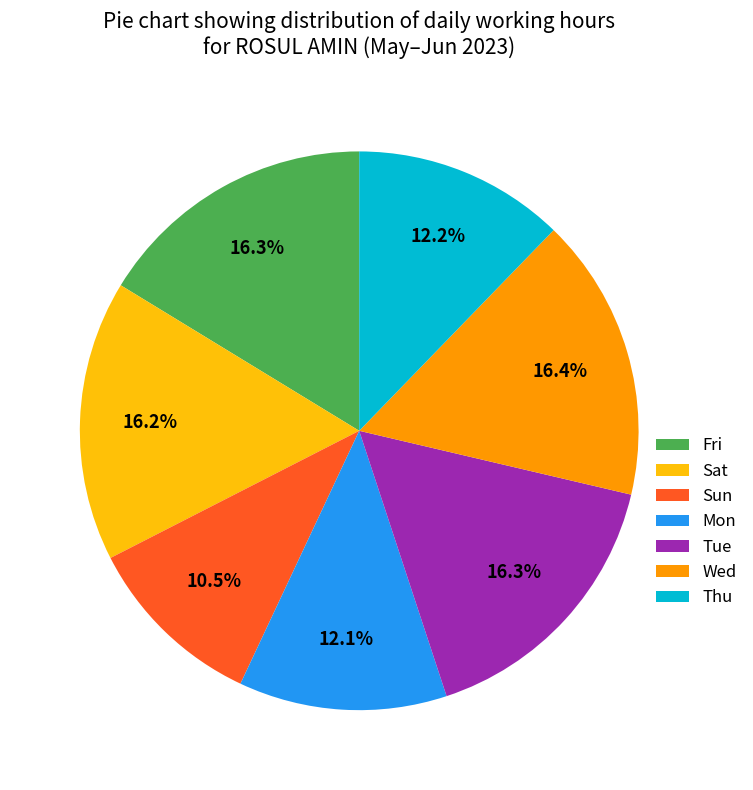

What percentage is NOT represented by Thu?

87.8%